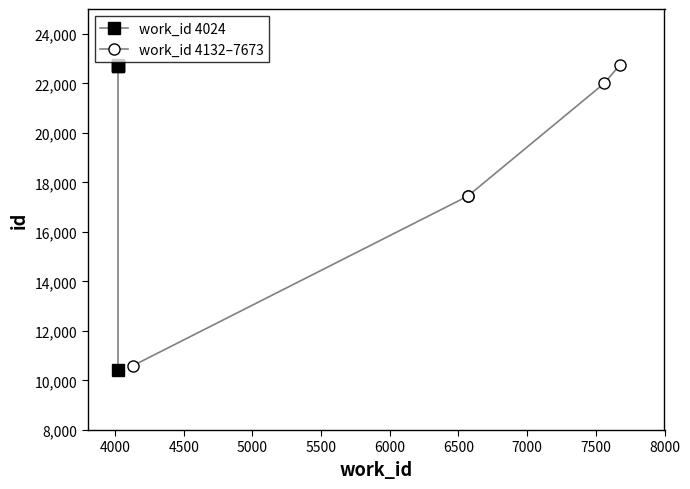

What is the label of the 4th point from the left?

6572